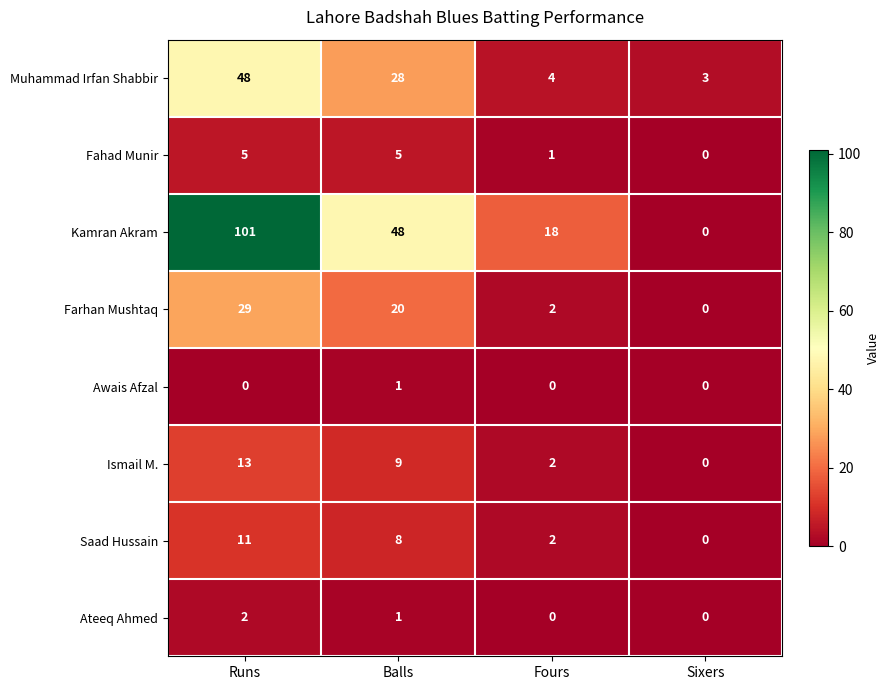

What is the maximum value shown in the chart?

101